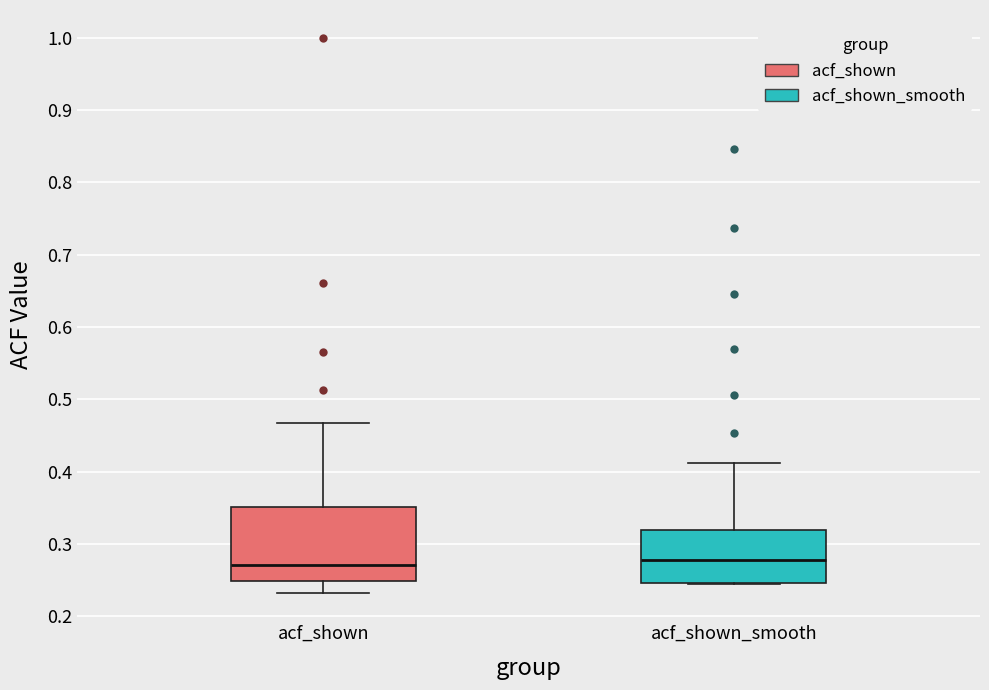

Which box is the tallest, from its lower edge to its upper edge?

acf_shown